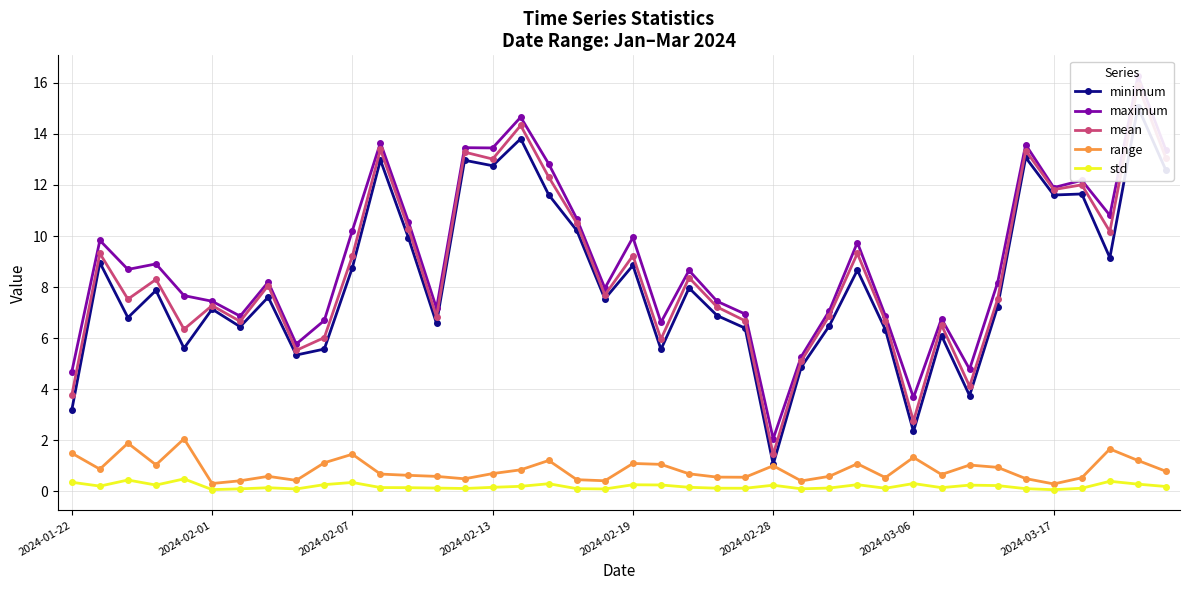

At how many categories does at least one series exceed 0?

40